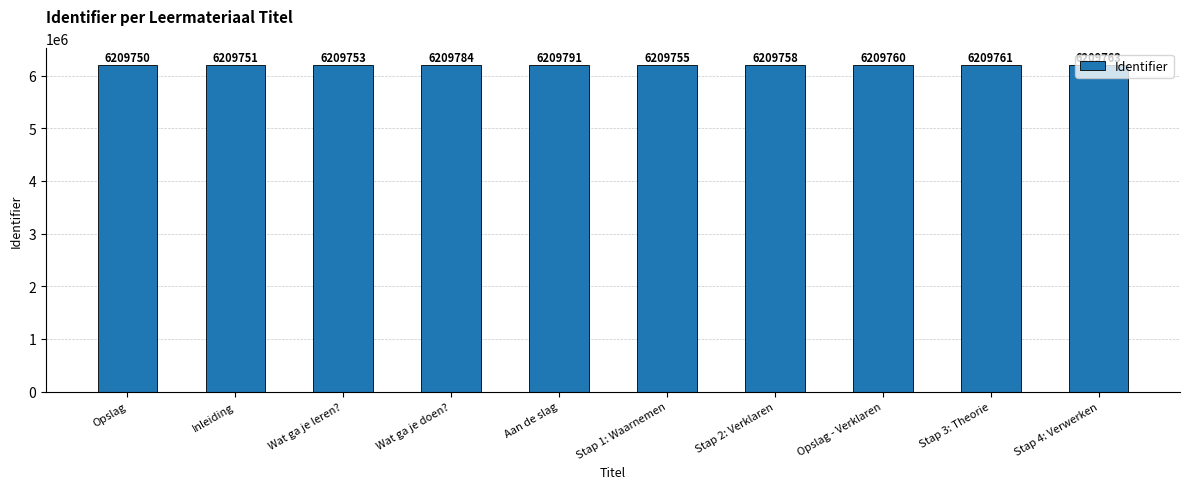

Are the bars horizontal?

No